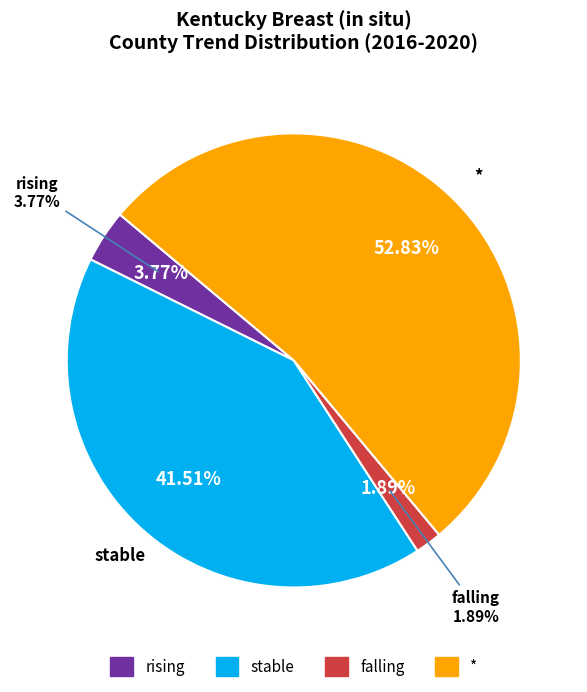

What percentage is NOT represented by *?

47.2%